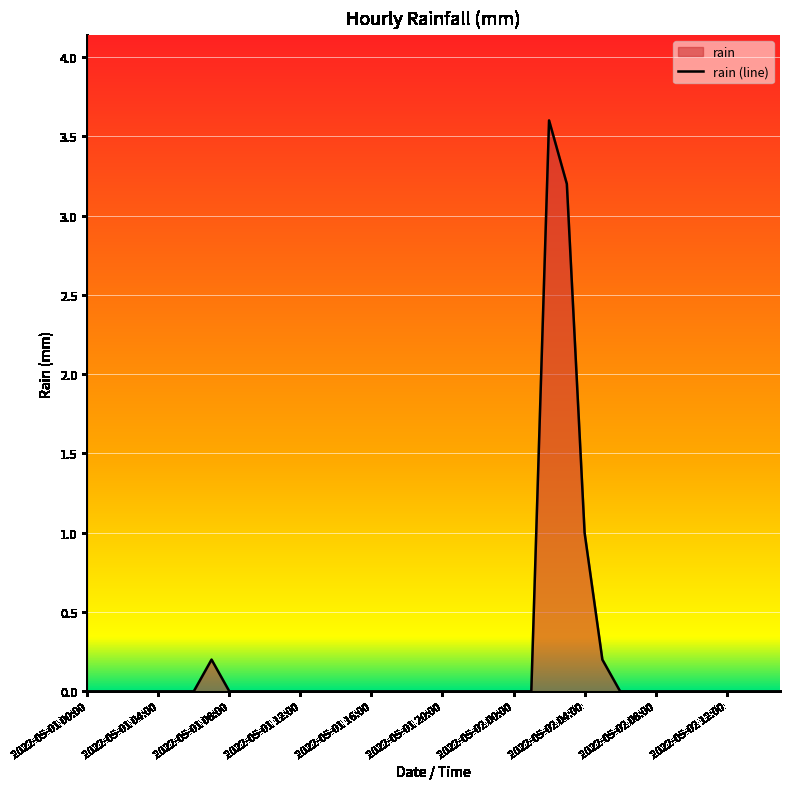

What is the maximum value shown in the chart?

3.6